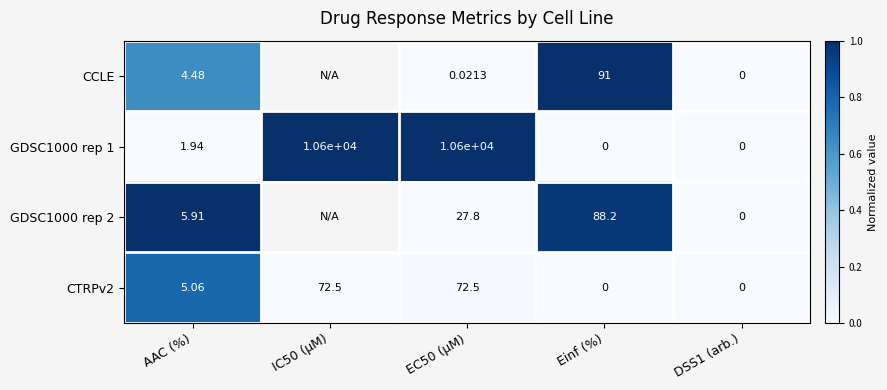

At which category is the sum across all series the highest?

AAC (%)